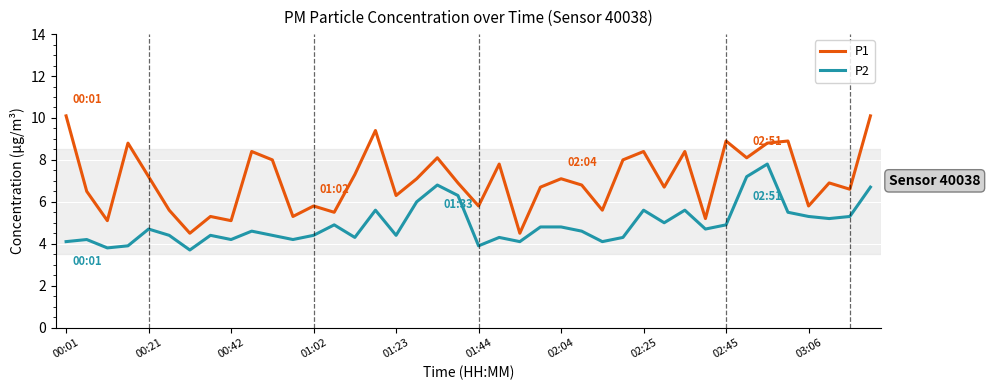

Rank the series by their maximum value, from highest to lowest.

P1, P2